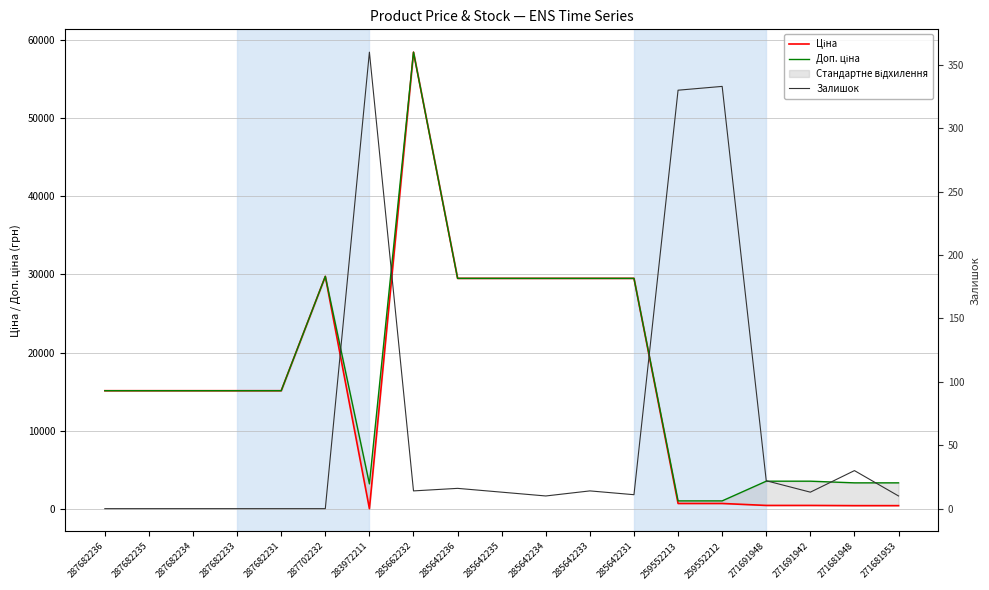

Between 285642231 and 285642236, which is larger?

285642231